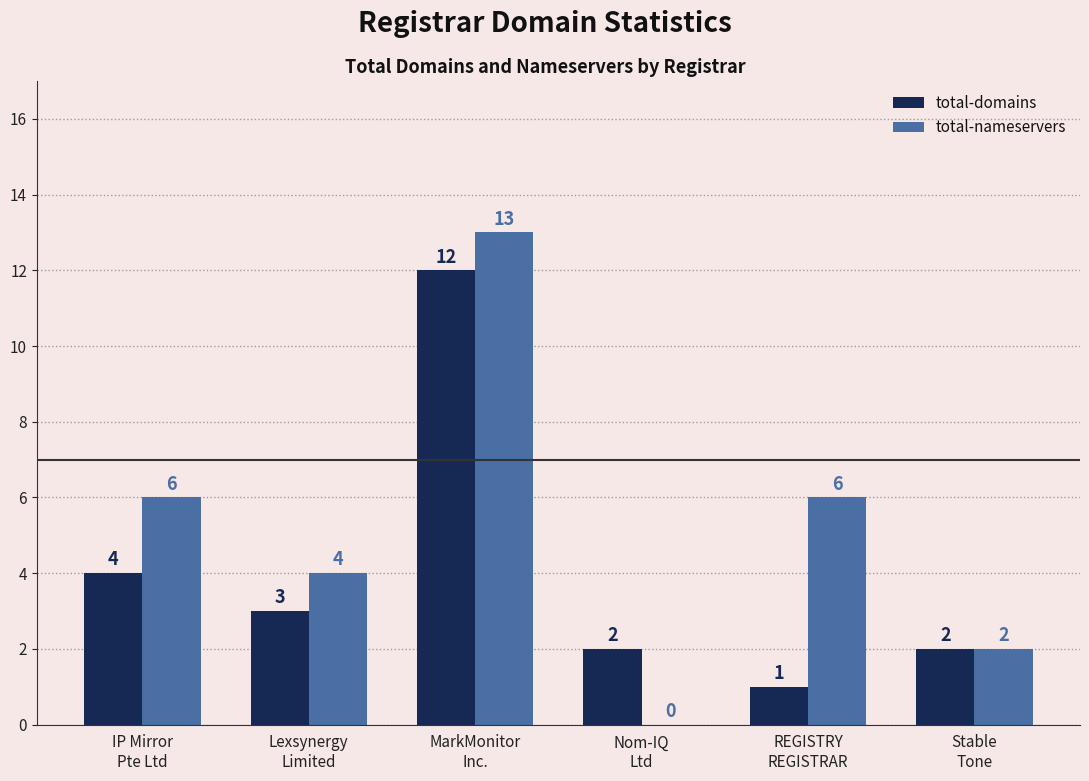

What is the sum of all total-domains values?

24